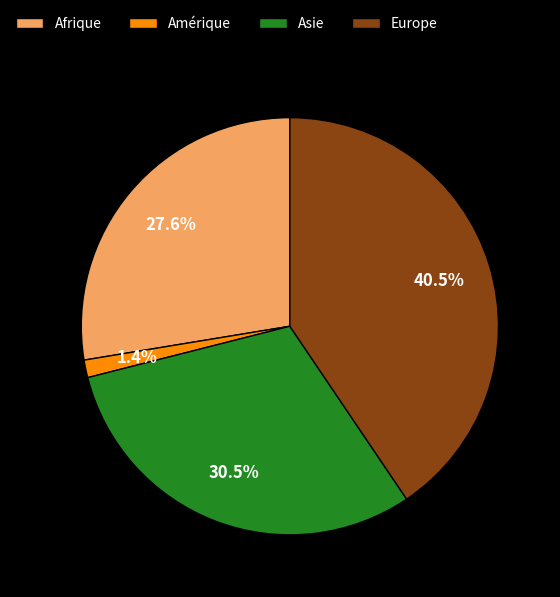

Which category has the smallest portion of the pie?

Amérique